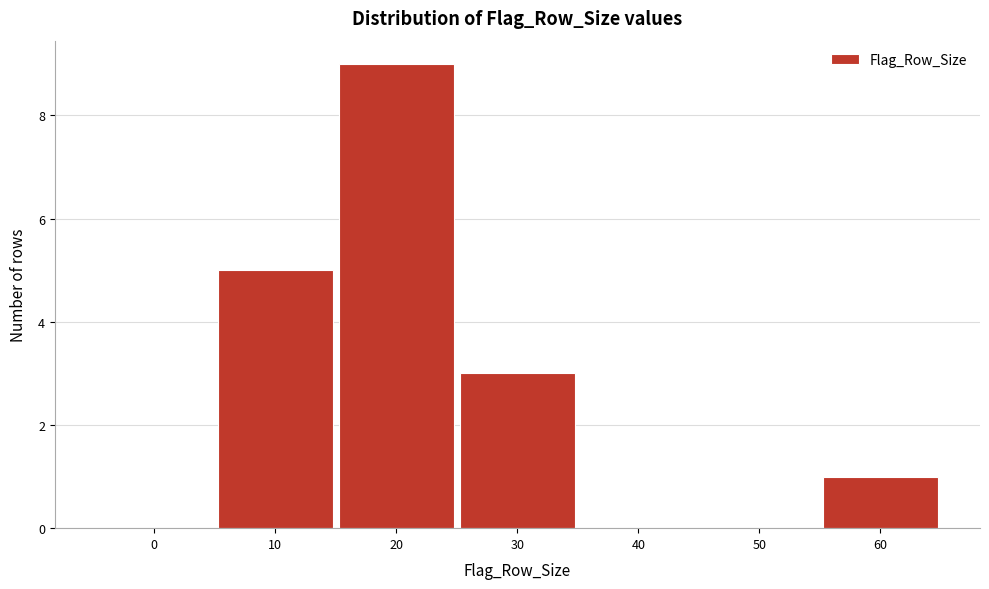

Reading left to right, what are all the values shown in this chart?

0=0	10=5	20=9	30=3	40=0	50=0	60=1